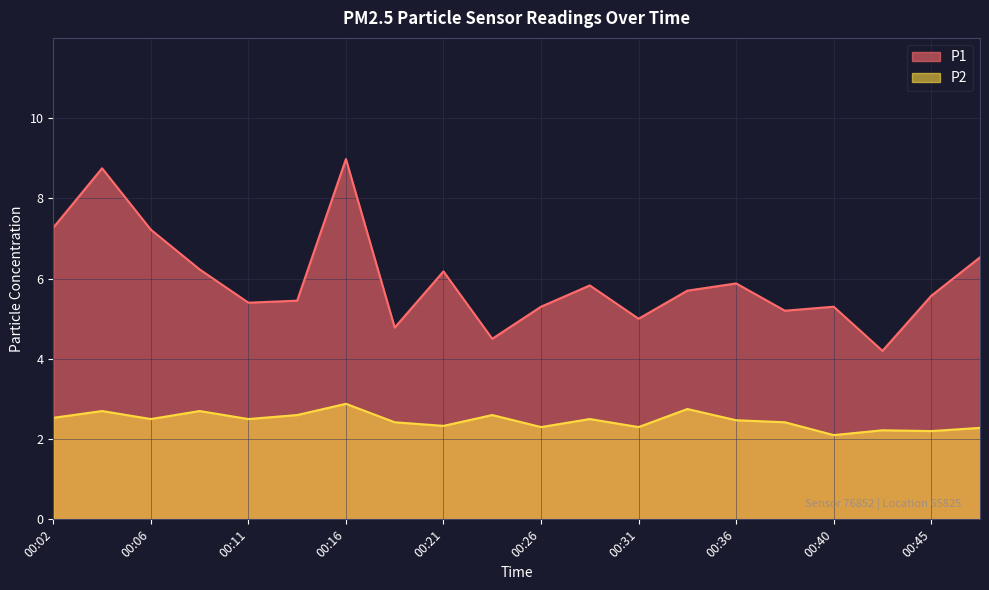

Reading left to right, transcribe all the data shown in this chart.

P1: 00:02=7.3	00:04=8.8	00:06=7.2	00:09=6.2	00:11=5.4	00:14=5.5	00:16=9.0	00:19=4.8	00:21=6.2	00:23=4.5	00:26=5.3	00:28=5.8	00:31=5.0	00:33=5.7	00:36=5.9	00:38=5.2	00:40=5.3	00:43=4.2	00:45=5.6	00:48=6.5
P2: 00:02=2.5	00:04=2.7	00:06=2.5	00:09=2.7	00:11=2.5	00:14=2.6	00:16=2.9	00:19=2.4	00:21=2.3	00:23=2.6	00:26=2.3	00:28=2.5	00:31=2.3	00:33=2.8	00:36=2.5	00:38=2.4	00:40=2.1	00:43=2.2	00:45=2.2	00:48=2.3